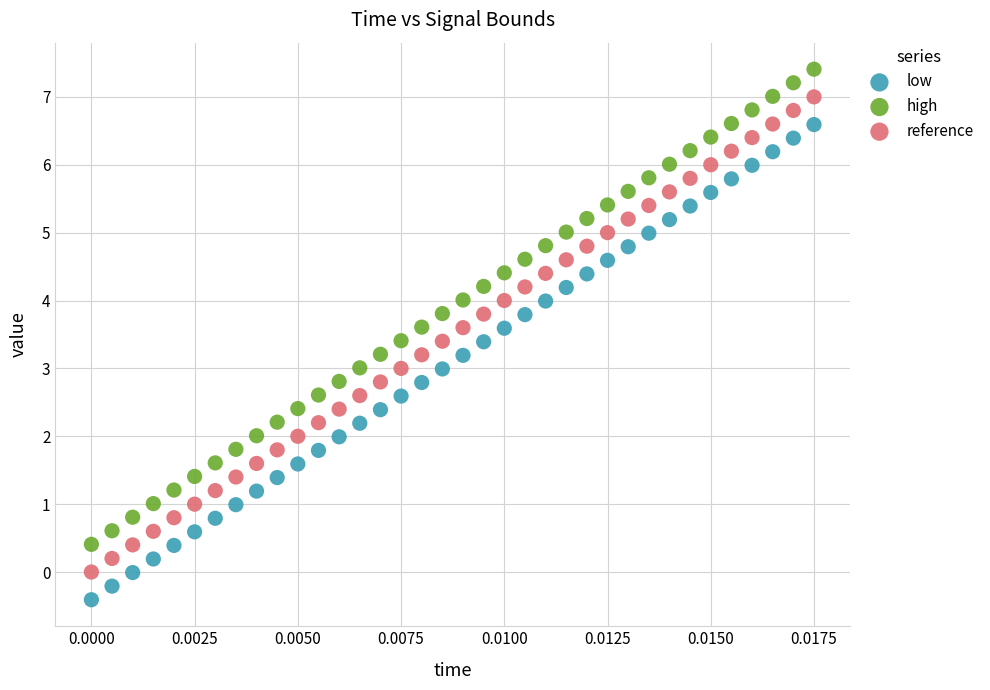

What are all the series names shown in the legend?

low, high, reference